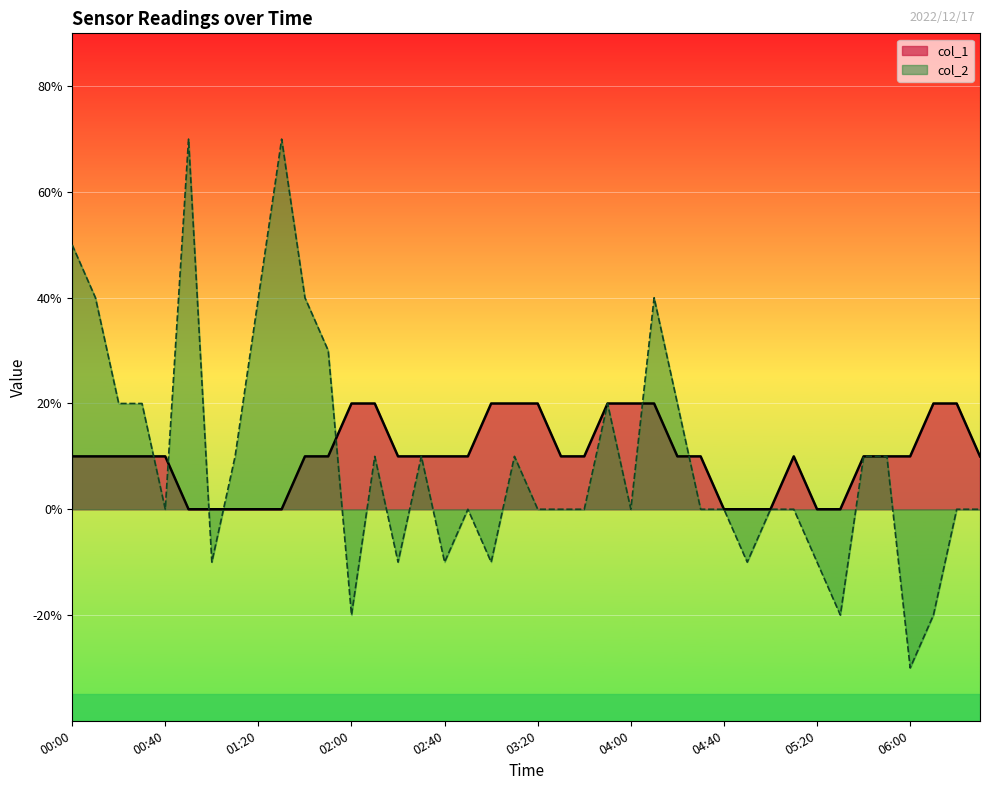

What is the difference between the maximum and minimum values?

0.2